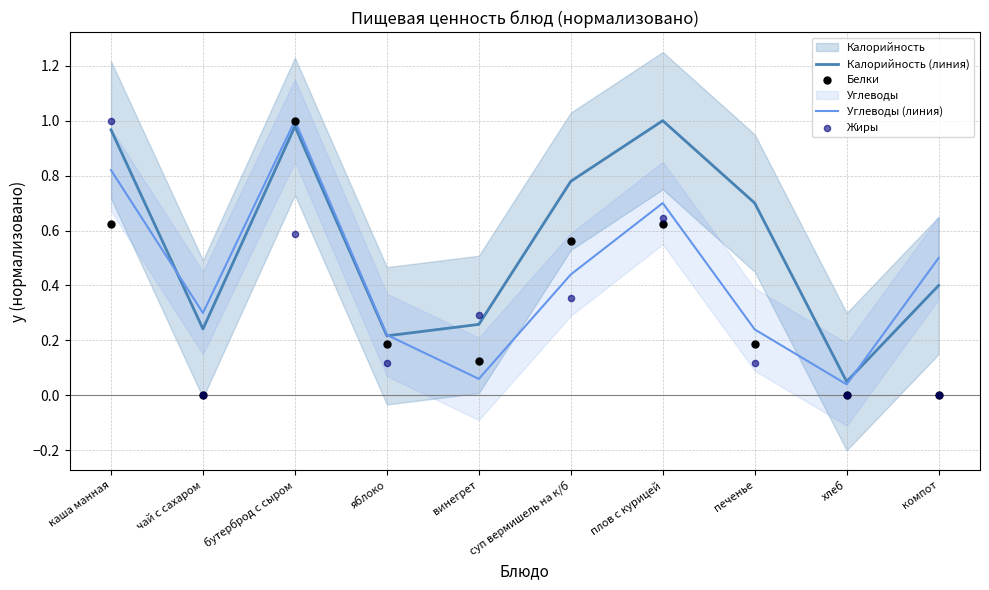

Is the value of Жиры at винегрет greater than the value of Углеводы (линия) at компот?

No